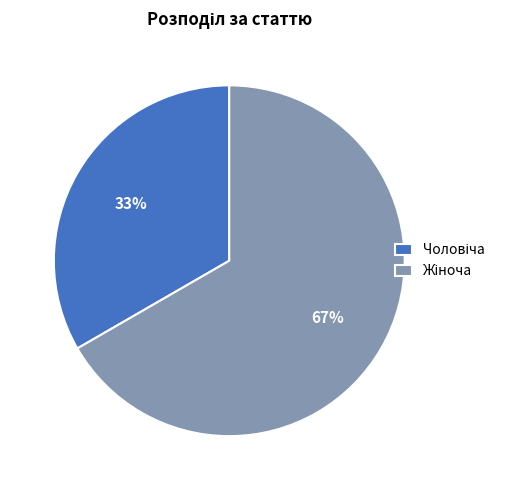

Does any single category account for the majority?

Yes